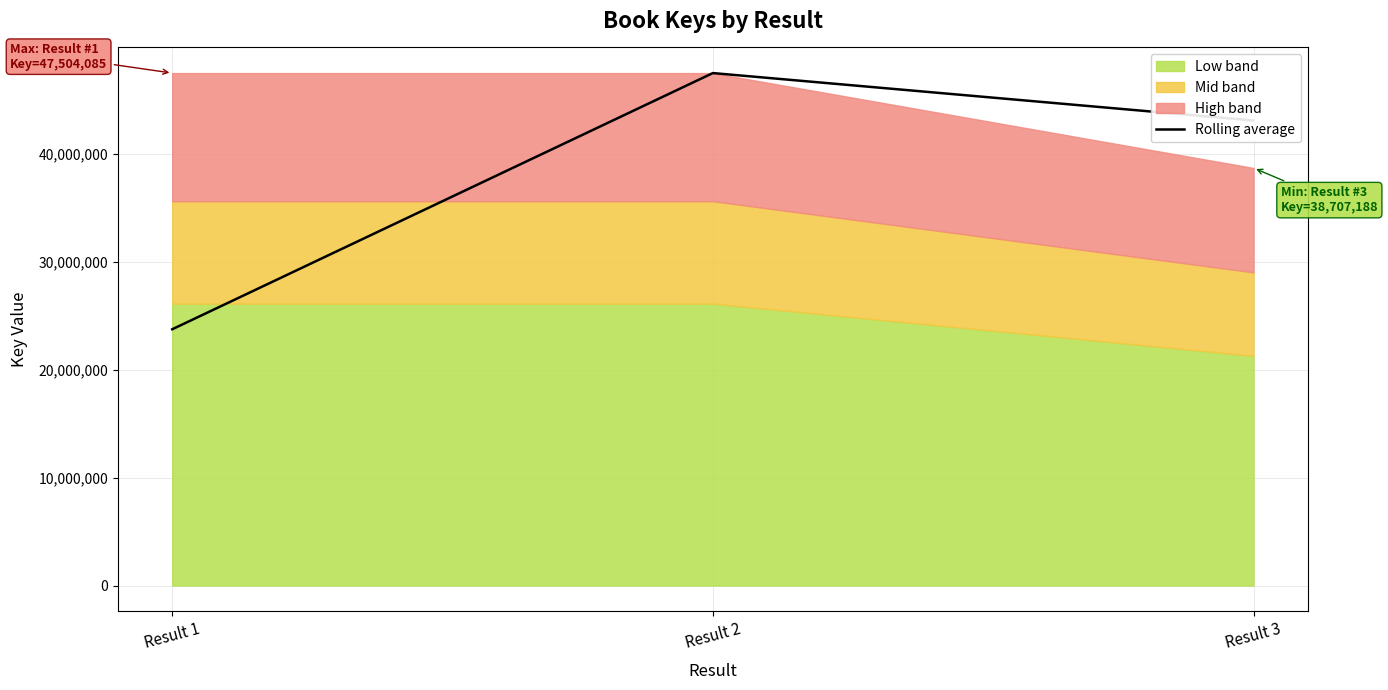

What is the difference between the maximum and minimum values?

23752041.0